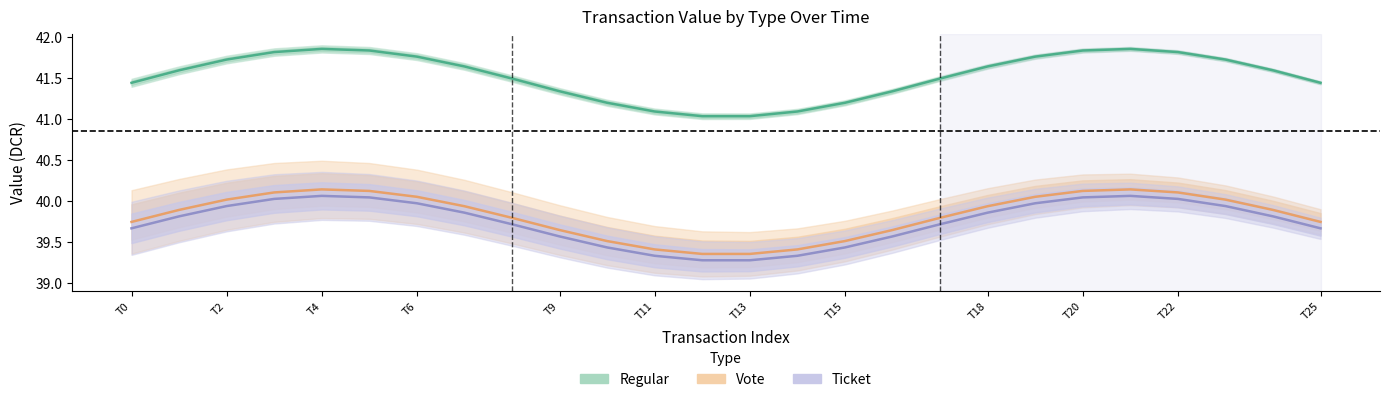

How many lines are shown in the chart?

3